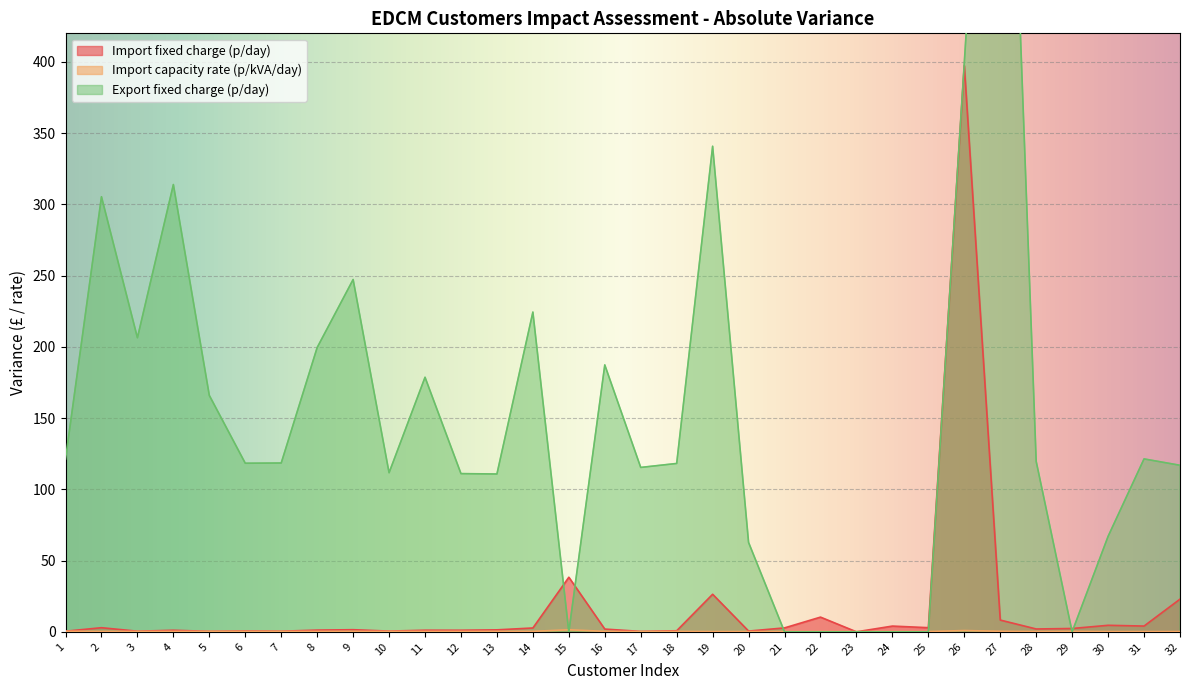

What is the maximum value for Export fixed charge (p/day)?

803.5